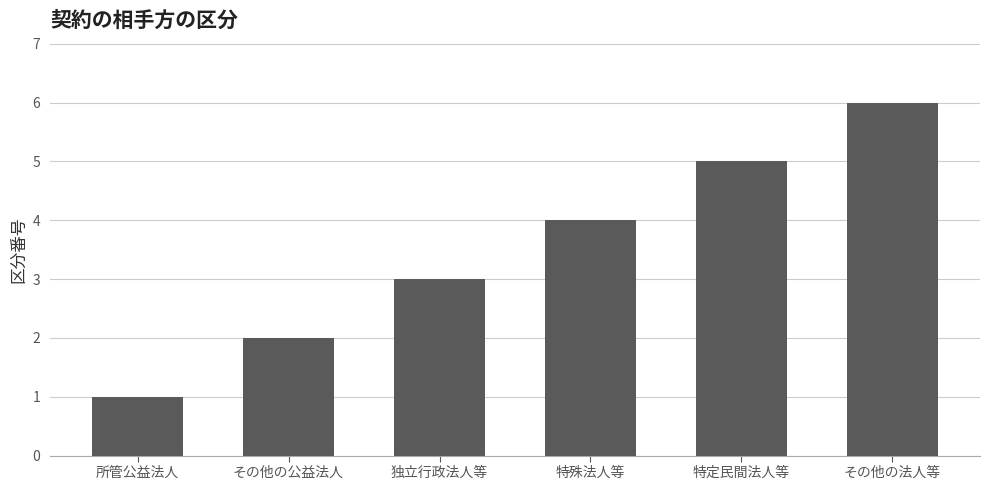

What position from the right is その他の法人等?

1